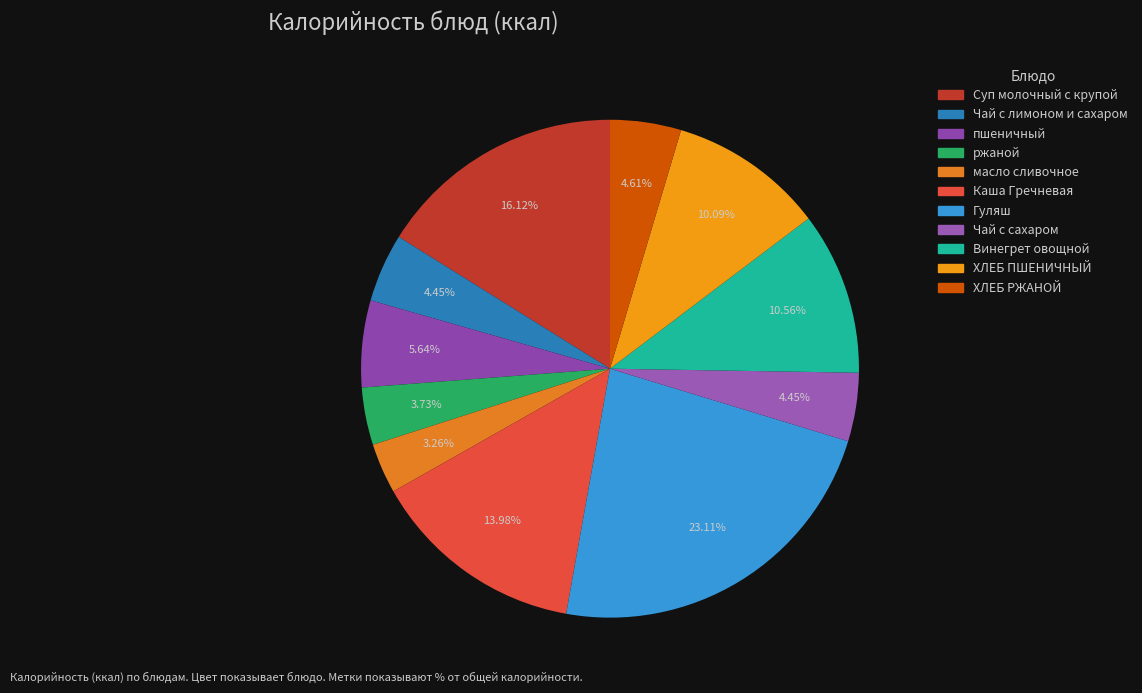

What portion of the pie excludes ХЛЕБ РЖАНОЙ?

95.4%